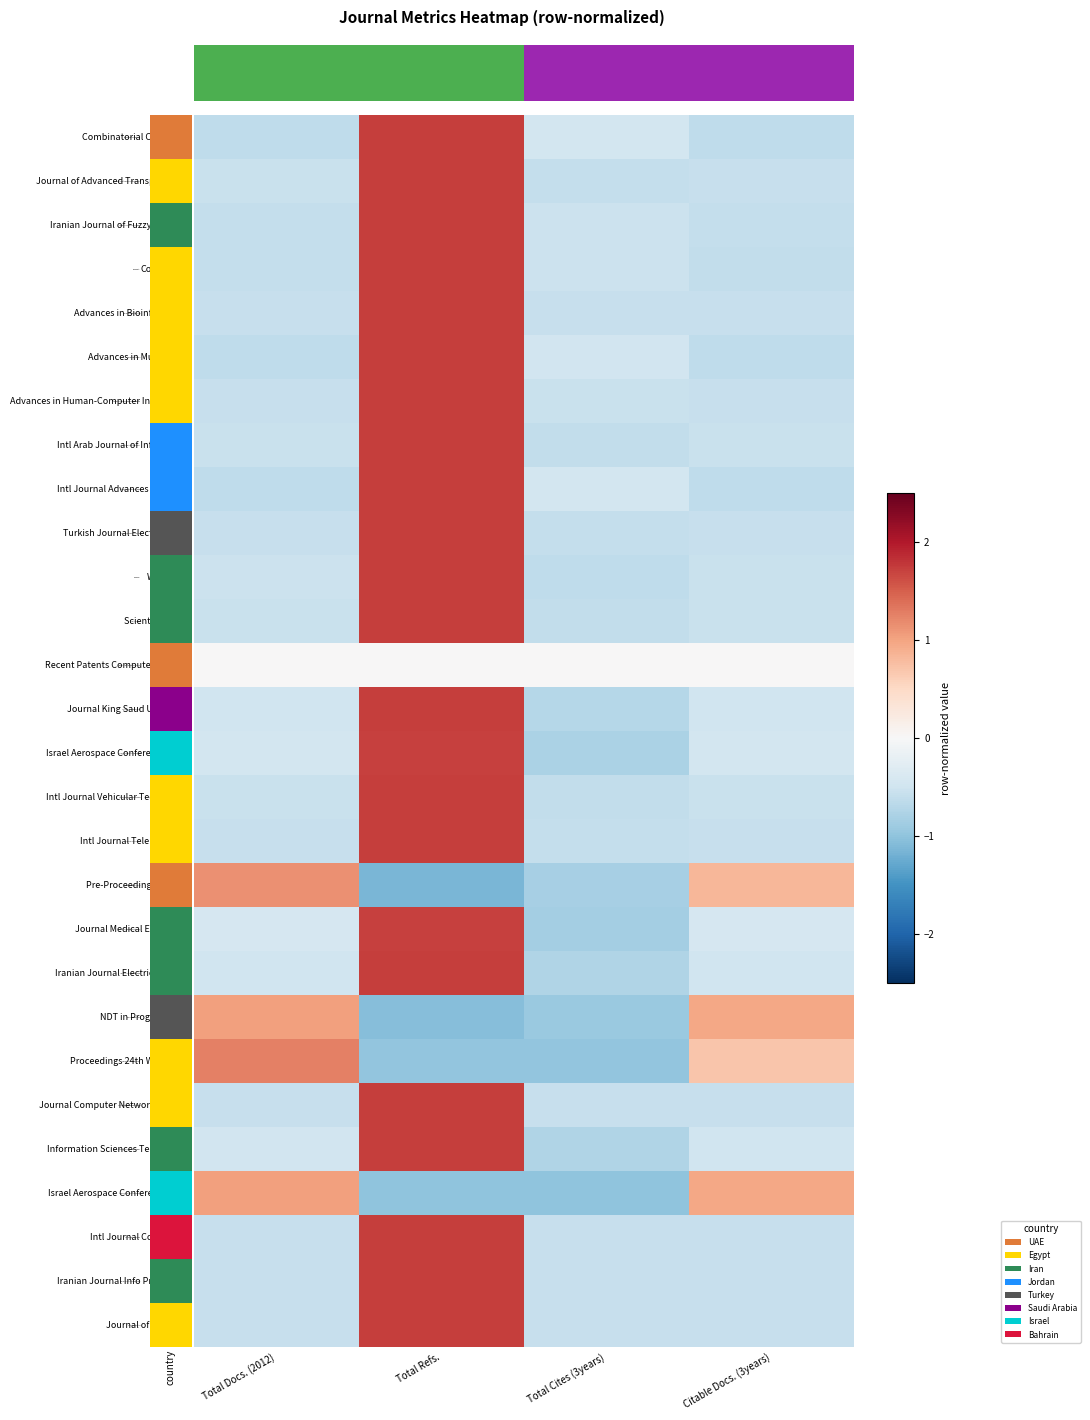

Reading left to right, transcribe all the data shown in this chart.

Combinatorial Chemistry: Total Docs. (2012)=-0.6	Total Refs.=1.7	Total Cites (3years)=-0.5	Citable Docs. (3years)=-0.6
Journal of Advanced Transportation: Total Docs. (2012)=-0.6	Total Refs.=1.7	Total Cites (3years)=-0.6	Citable Docs. (3years)=-0.6
Iranian Journal of Fuzzy Systems: Total Docs. (2012)=-0.6	Total Refs.=1.7	Total Cites (3years)=-0.5	Citable Docs. (3years)=-0.6
Complexity: Total Docs. (2012)=-0.6	Total Refs.=1.7	Total Cites (3years)=-0.5	Citable Docs. (3years)=-0.6
Advances in Bioinformatics: Total Docs. (2012)=-0.6	Total Refs.=1.7	Total Cites (3years)=-0.6	Citable Docs. (3years)=-0.6
Advances in Multimedia: Total Docs. (2012)=-0.6	Total Refs.=1.7	Total Cites (3years)=-0.5	Citable Docs. (3years)=-0.6
Advances in Human-Computer Interaction: Total Docs. (2012)=-0.6	Total Refs.=1.7	Total Cites (3years)=-0.6	Citable Docs. (3years)=-0.6
Intl Arab Journal of Informatics: Total Docs. (2012)=-0.6	Total Refs.=1.7	Total Cites (3years)=-0.6	Citable Docs. (3years)=-0.6
Intl Journal Advances Software: Total Docs. (2012)=-0.6	Total Refs.=1.7	Total Cites (3years)=-0.5	Citable Docs. (3years)=-0.6
Turkish Journal Electrical Eng: Total Docs. (2012)=-0.6	Total Refs.=1.7	Total Cites (3years)=-0.6	Citable Docs. (3years)=-0.6
Webology: Total Docs. (2012)=-0.5	Total Refs.=1.7	Total Cites (3years)=-0.6	Citable Docs. (3years)=-0.6
Scientia Iranica: Total Docs. (2012)=-0.6	Total Refs.=1.7	Total Cites (3years)=-0.6	Citable Docs. (3years)=-0.6
Recent Patents Computer Science: Total Docs. (2012)=0.0	Total Refs.=0.0	Total Cites (3years)=0.0	Citable Docs. (3years)=0.0
Journal King Saud University: Total Docs. (2012)=-0.5	Total Refs.=1.7	Total Cites (3years)=-0.7	Citable Docs. (3years)=-0.5
Israel Aerospace Conference 52nd: Total Docs. (2012)=-0.5	Total Refs.=1.7	Total Cites (3years)=-0.8	Citable Docs. (3years)=-0.5
Intl Journal Vehicular Technology: Total Docs. (2012)=-0.6	Total Refs.=1.7	Total Cites (3years)=-0.6	Citable Docs. (3years)=-0.6
Intl Journal Telemedicine: Total Docs. (2012)=-0.6	Total Refs.=1.7	Total Cites (3years)=-0.6	Citable Docs. (3years)=-0.6
Pre-Proceedings 3rd Intl: Total Docs. (2012)=1.2	Total Refs.=-1.2	Total Cites (3years)=-0.8	Citable Docs. (3years)=0.8
Journal Medical Ethics Iran: Total Docs. (2012)=-0.4	Total Refs.=1.7	Total Cites (3years)=-0.9	Citable Docs. (3years)=-0.4
Iranian Journal Electrical Comp: Total Docs. (2012)=-0.5	Total Refs.=1.7	Total Cites (3years)=-0.7	Citable Docs. (3years)=-0.5
NDT in Progress 2011: Total Docs. (2012)=1.0	Total Refs.=-1.1	Total Cites (3years)=-0.9	Citable Docs. (3years)=1.0
Proceedings 24th Workshop: Total Docs. (2012)=1.3	Total Refs.=-1.0	Total Cites (3years)=-1.0	Citable Docs. (3years)=0.7
Journal Computer Networks Comm: Total Docs. (2012)=-0.6	Total Refs.=1.7	Total Cites (3years)=-0.6	Citable Docs. (3years)=-0.6
Information Sciences Technology: Total Docs. (2012)=-0.5	Total Refs.=1.7	Total Cites (3years)=-0.8	Citable Docs. (3years)=-0.5
Israel Aerospace Conference 49th: Total Docs. (2012)=1.0	Total Refs.=-1.0	Total Cites (3years)=-1.0	Citable Docs. (3years)=1.0
Intl Journal Computing: Total Docs. (2012)=-0.6	Total Refs.=1.7	Total Cites (3years)=-0.6	Citable Docs. (3years)=-0.6
Iranian Journal Info Processing: Total Docs. (2012)=-0.6	Total Refs.=1.7	Total Cites (3years)=-0.6	Citable Docs. (3years)=-0.6
Journal of Robotics: Total Docs. (2012)=-0.6	Total Refs.=1.7	Total Cites (3years)=-0.6	Citable Docs. (3years)=-0.6